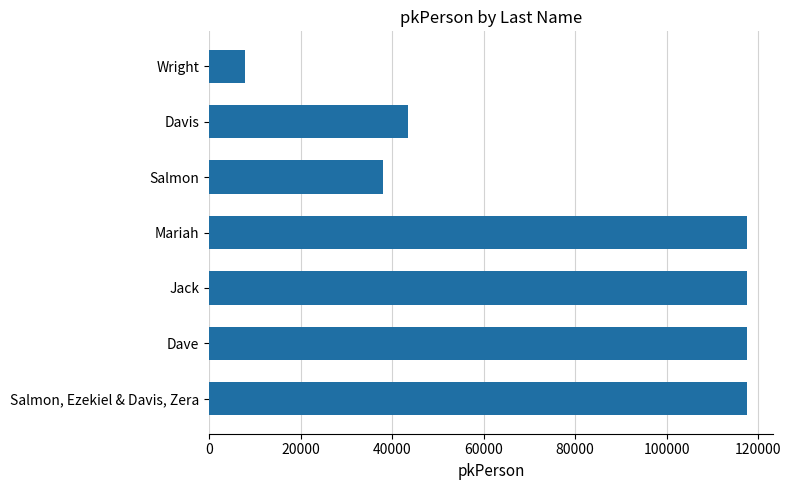

What is the difference between the maximum and minimum values?

109669